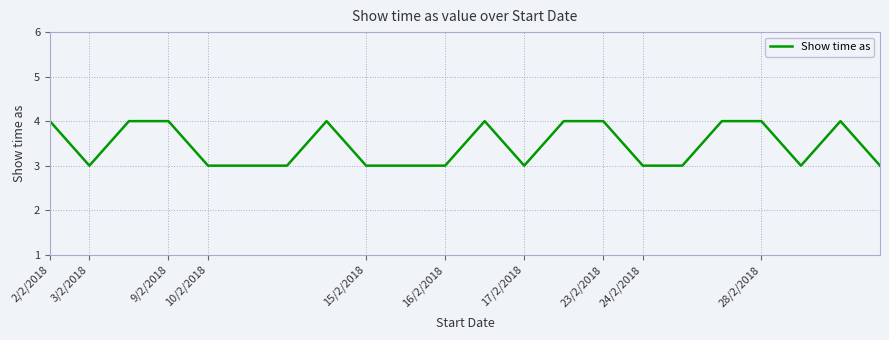

What is the minimum value shown in the chart?

3